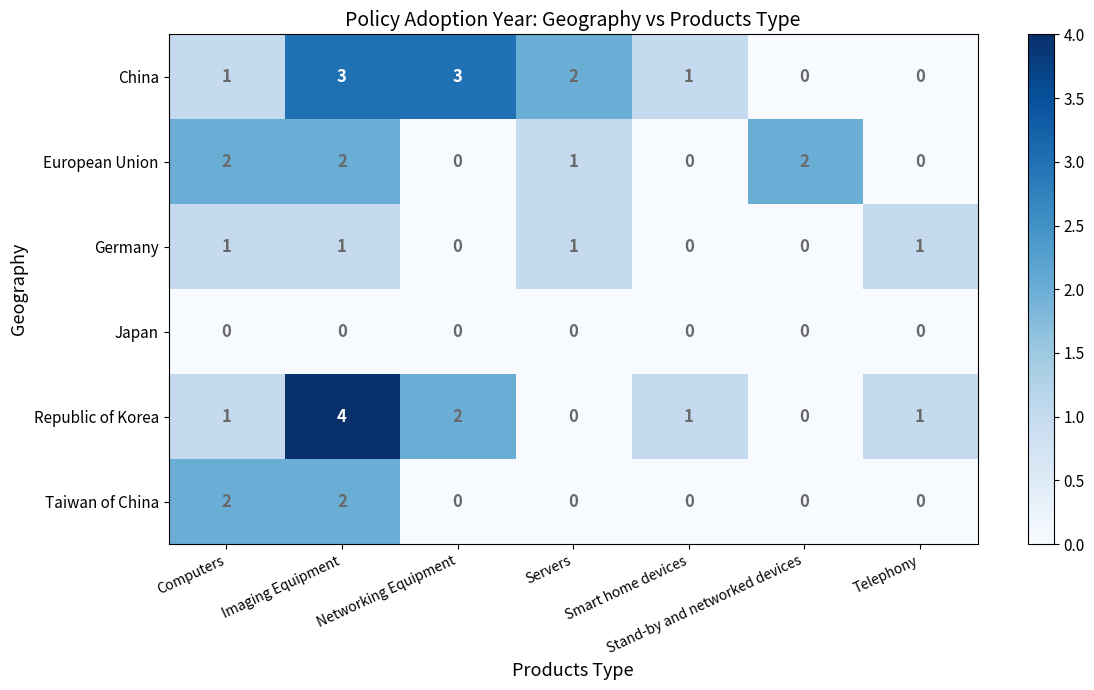

Between Stand-by and networked devices and Telephony, which series saw the biggest shift?

European Union